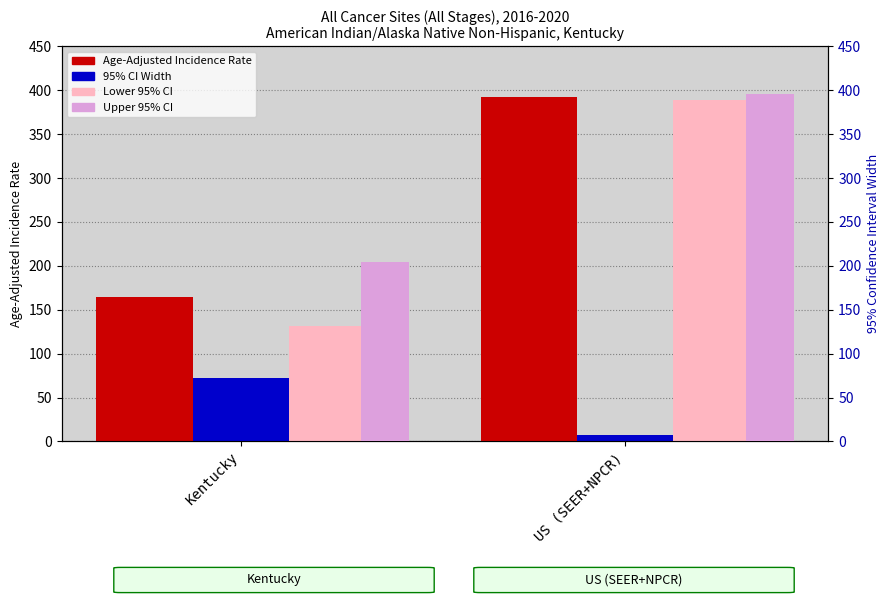

What is the value of the Lower 95% CI bar at the 1st from the left?

131.8